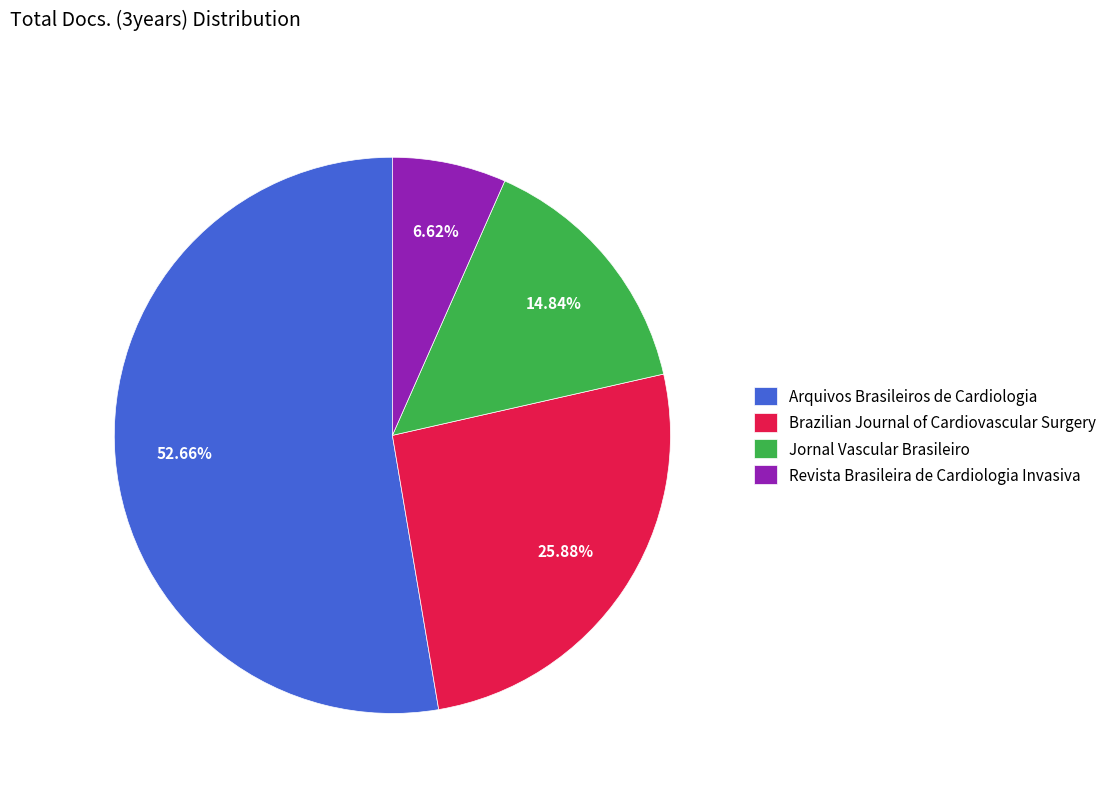

How many slices are in this pie chart?

4